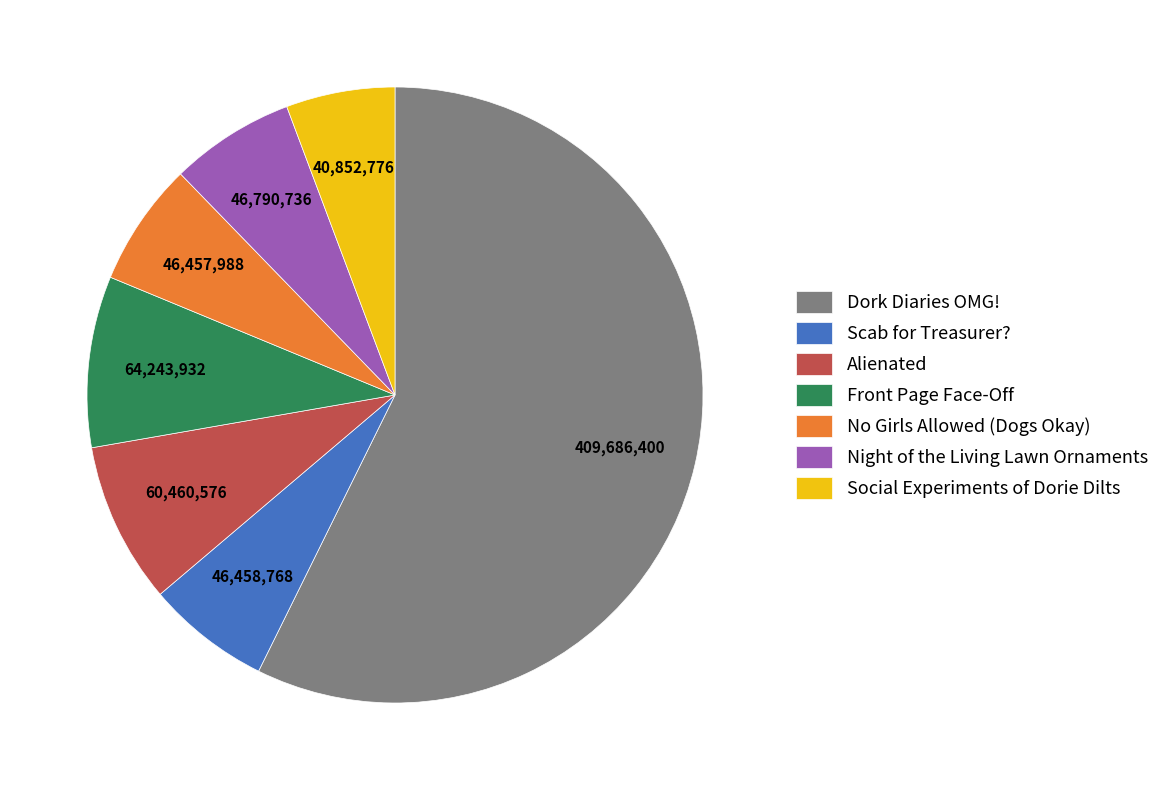

Is the sum of No Girls Allowed (Dogs Okay) and Social Experiments of Dorie Dilts greater than half?

No